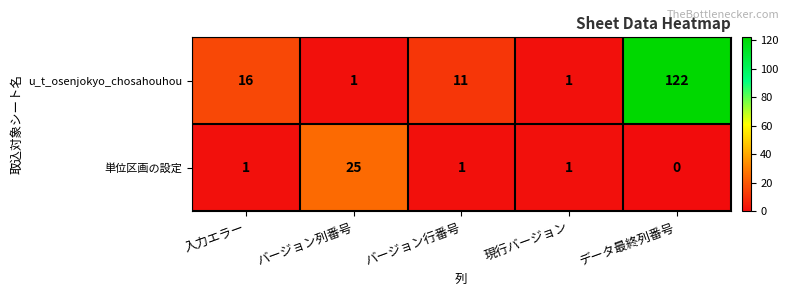

Rank the series by their average value, from lowest to highest.

単位区画の設定, u_t_osenjokyo_chosahouhou